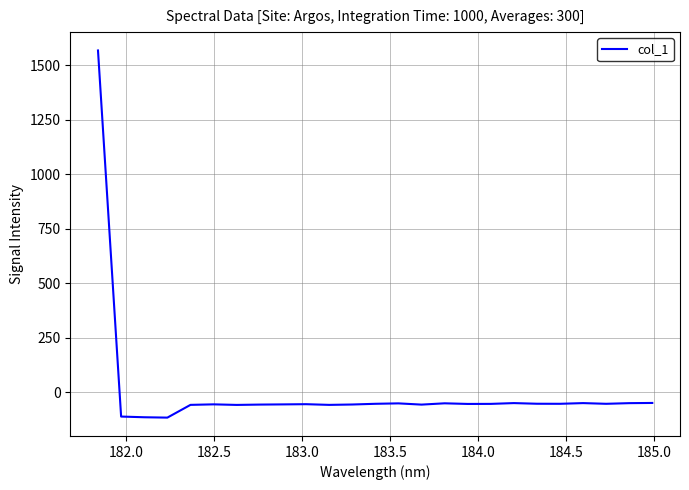

What is the maximum value shown in the chart?

1567.7